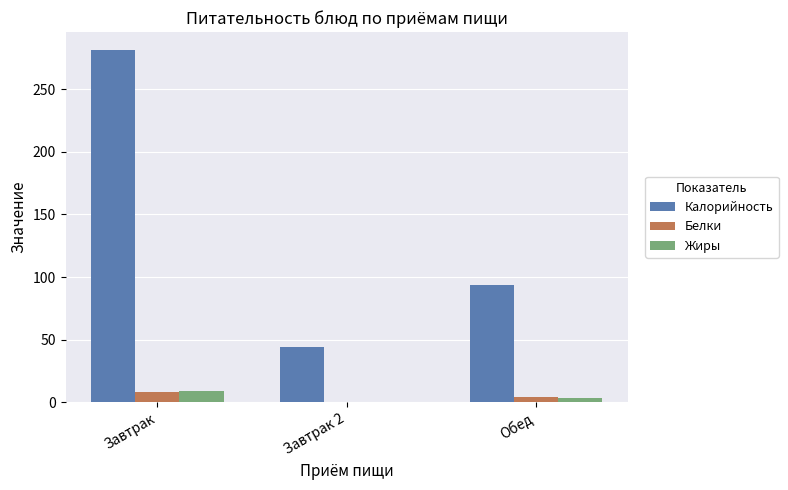

What value does the Белки series have at Завтрак?

8.0